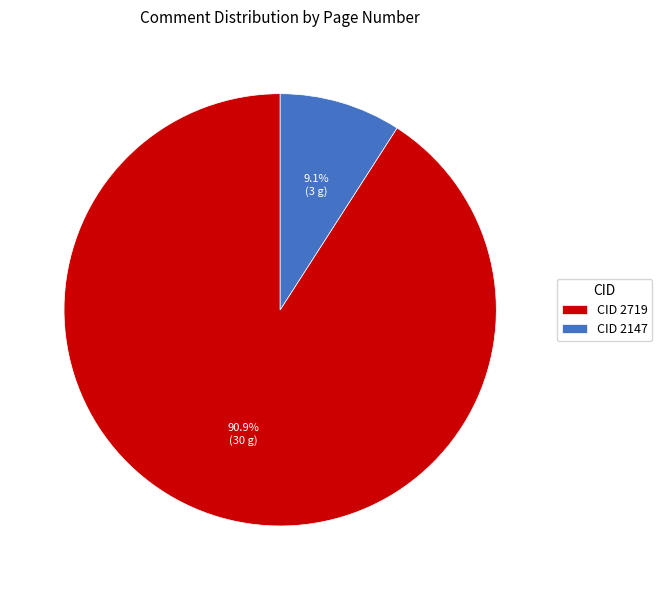

To the nearest percent, what is the combined percentage of CID 2719 and CID 2147?

100%